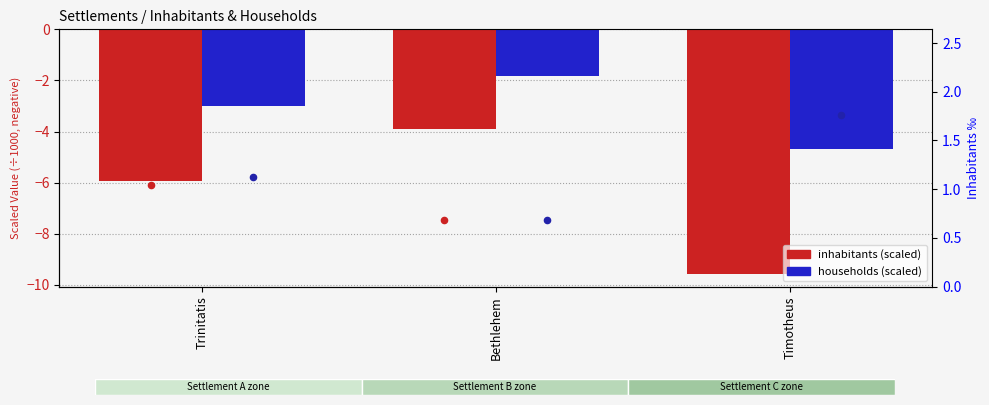

Which series reaches the maximum Y coordinate?

households ‰